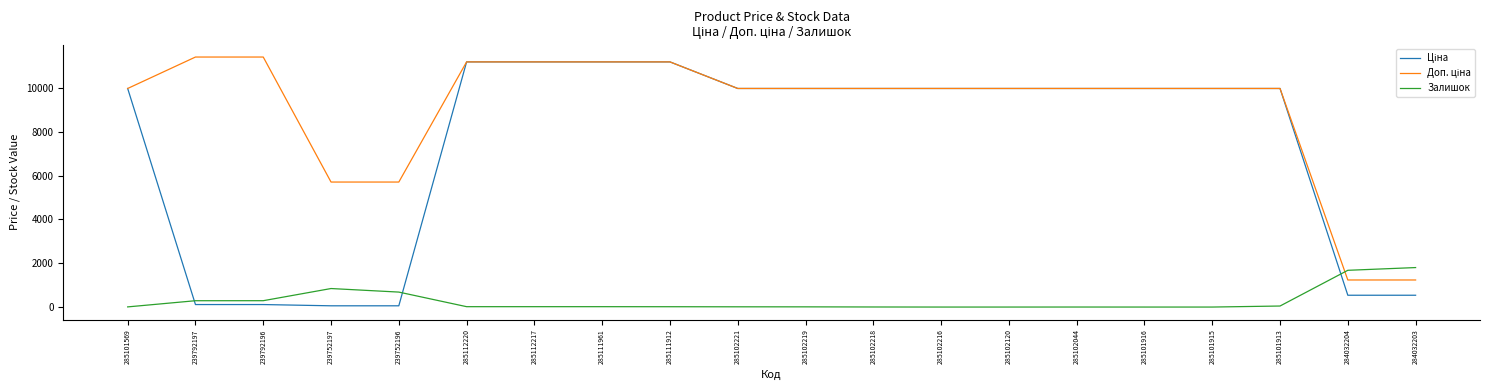

True or false: Залишок has a value of 2882.5 at 284032203.

False